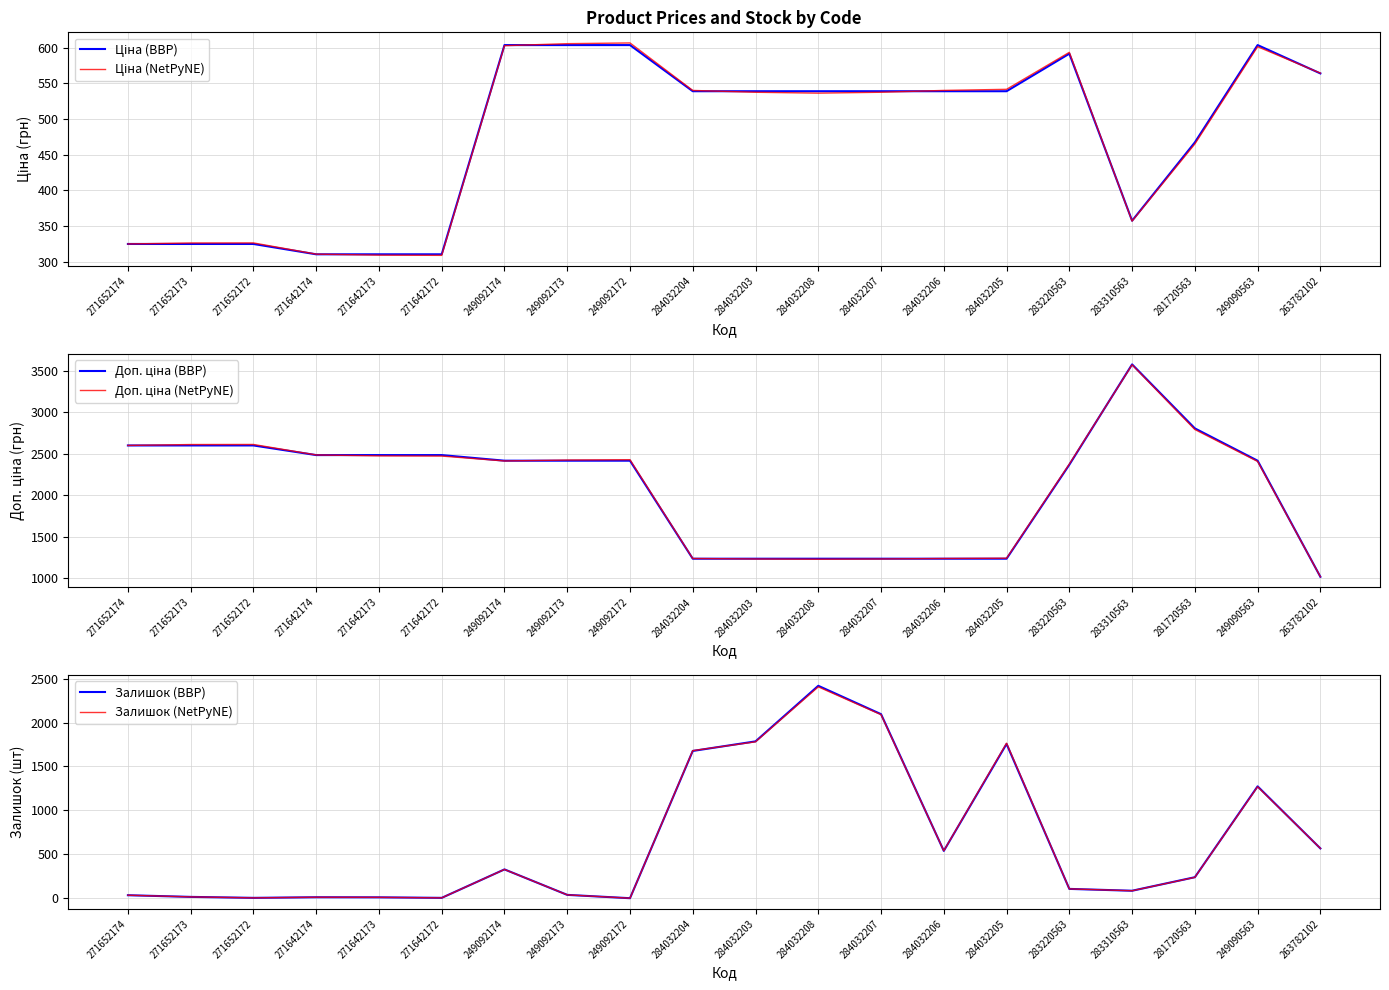

How many distinct data groups are displayed?

6